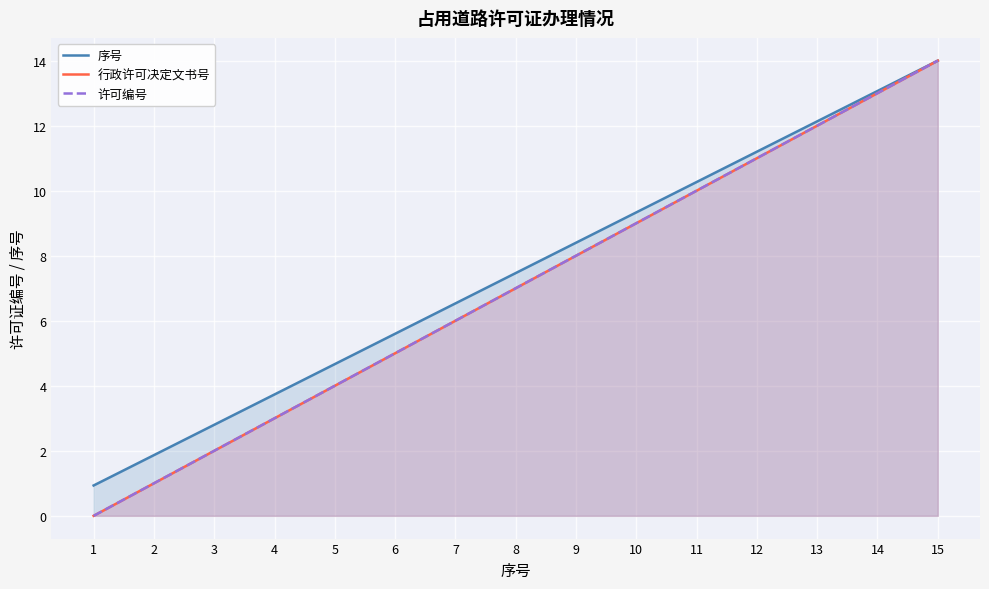

Does the chart display data point markers on the line(s)?

No